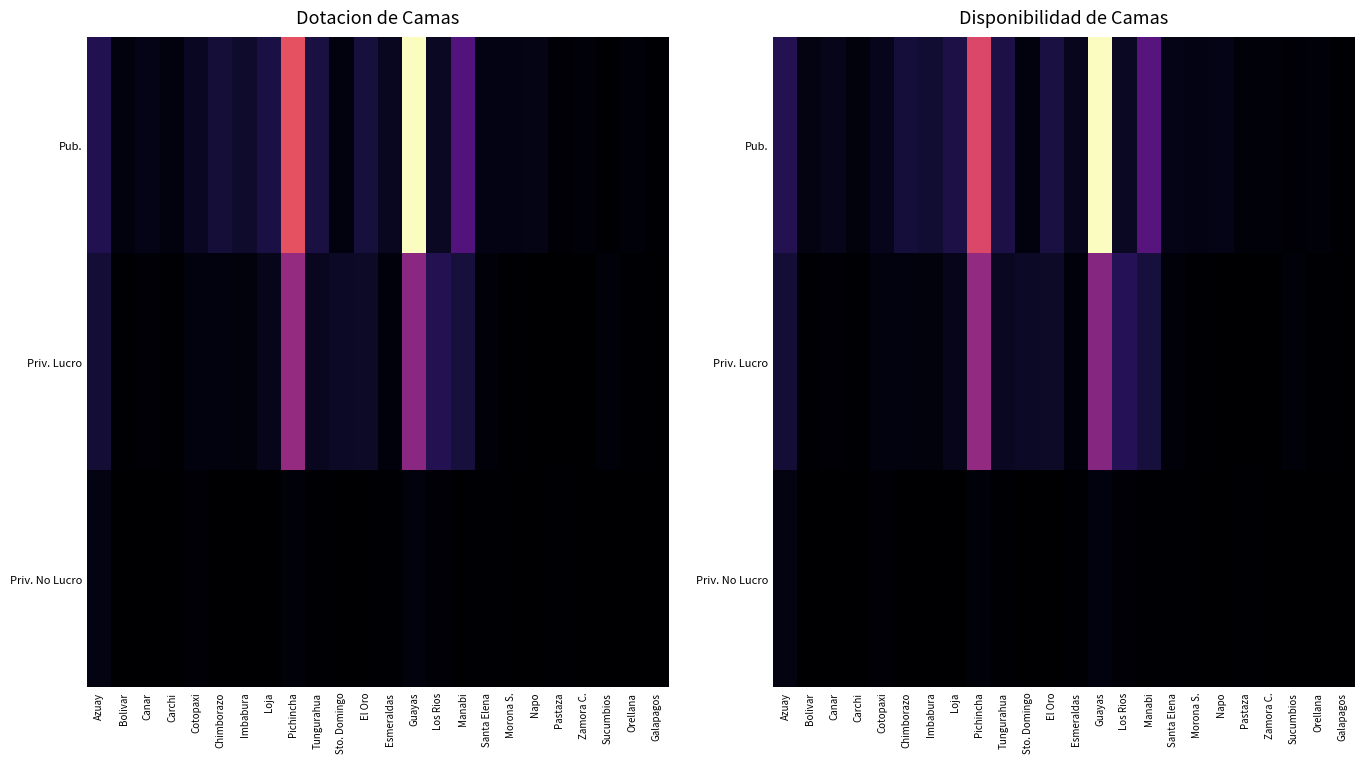

Between Carchi and Zamora C., which is larger?

Carchi